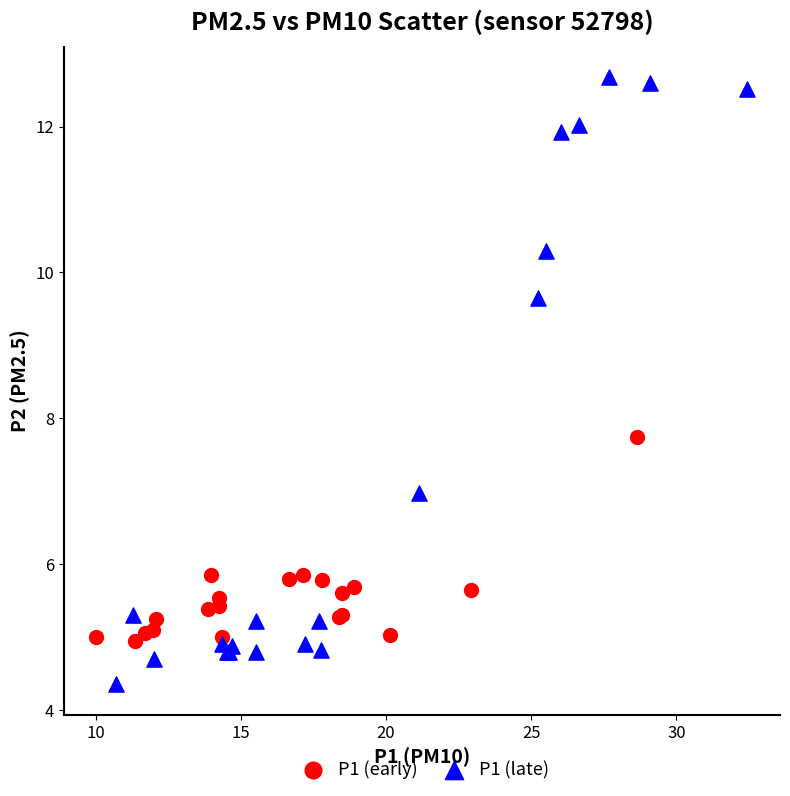

Which series reaches the minimum Y coordinate?

P1 (late)